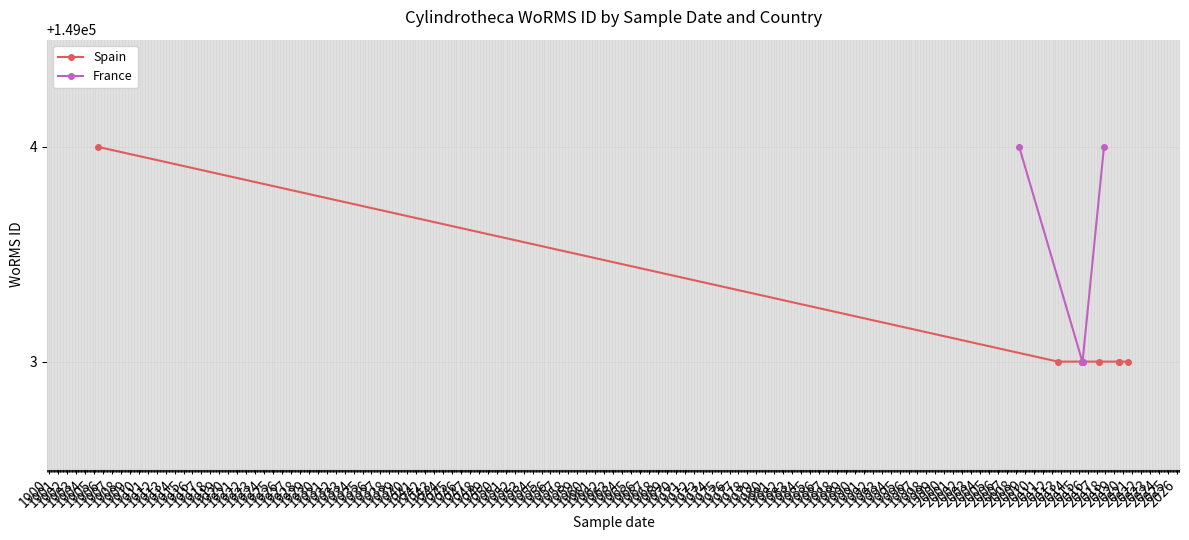

What is the difference between the maximum and minimum values?

1